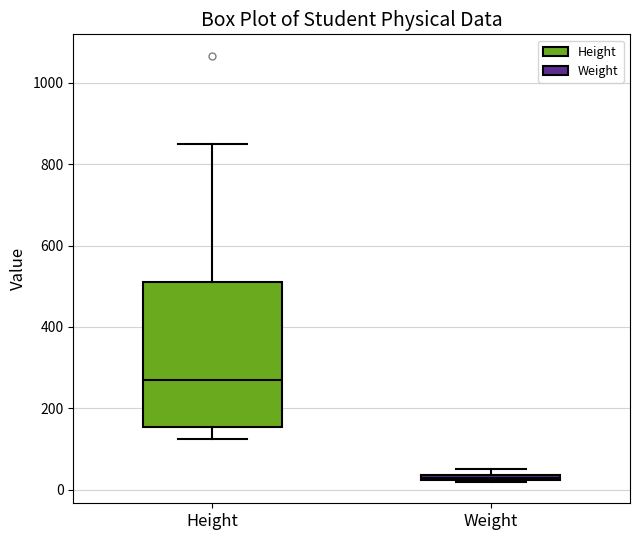

Which box has the highest median line?

Height